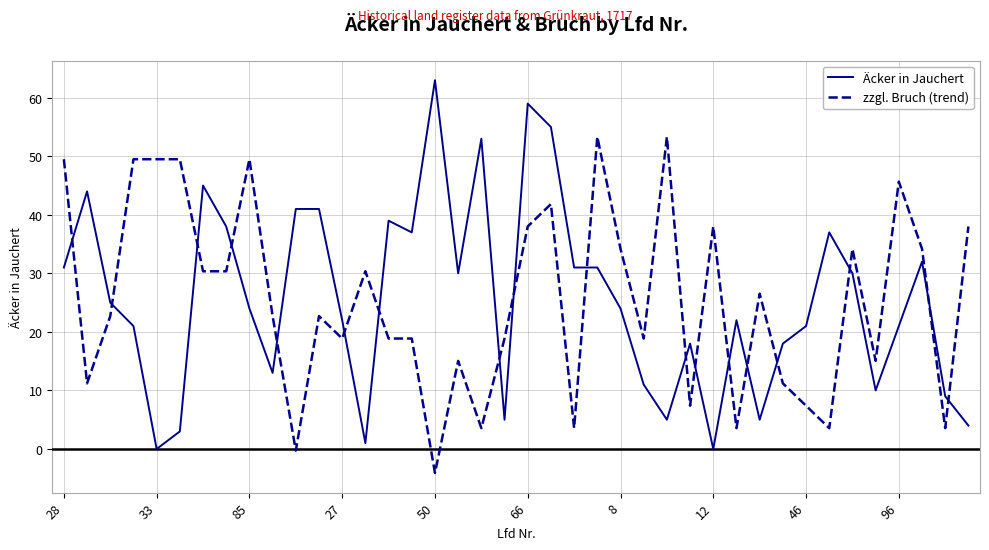

Which series ends up on top after the final intersection of zzgl. Bruch (trend) and Äcker in Jauchert?

zzgl. Bruch (trend)